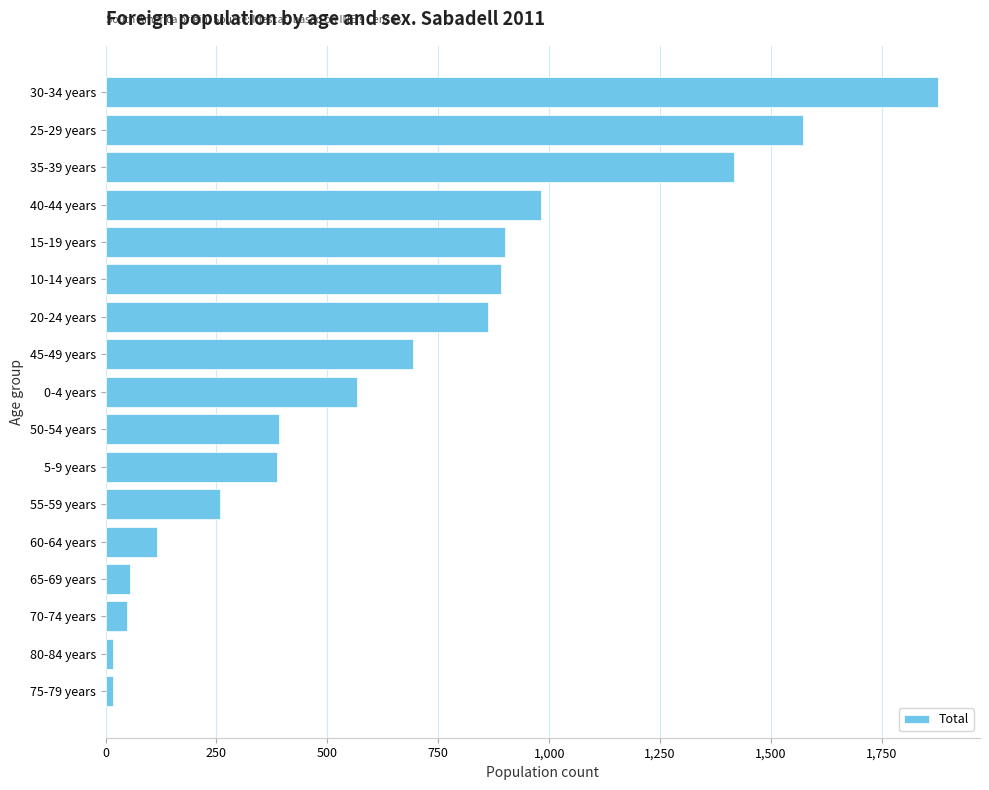

What is the greatest value displayed?

1877